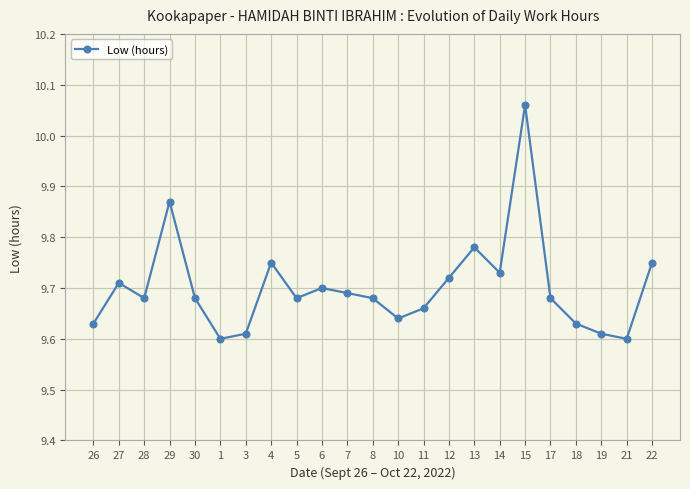

What is the sum of all values?

223.1